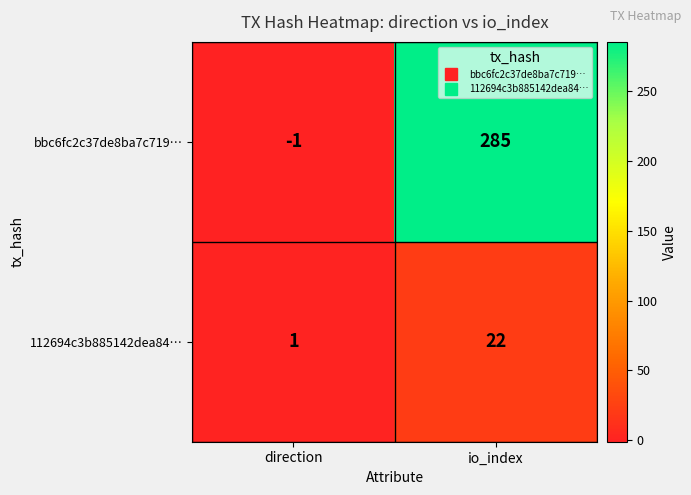

At which category is the sum across all series the highest?

io_index